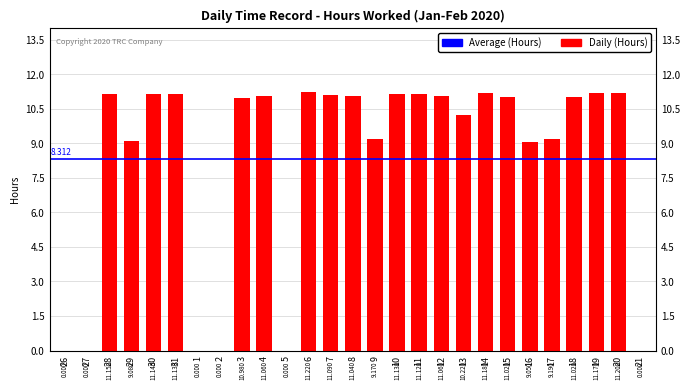

List the labels in order of value, largest first.

6, 20, 14, 19, 28, 30, 31, 10, 11, 7, 4, 12, 8, 15, 18, 3, 13, 17, 9, 29, 16, 26, 27, 1, 2, 5, 21